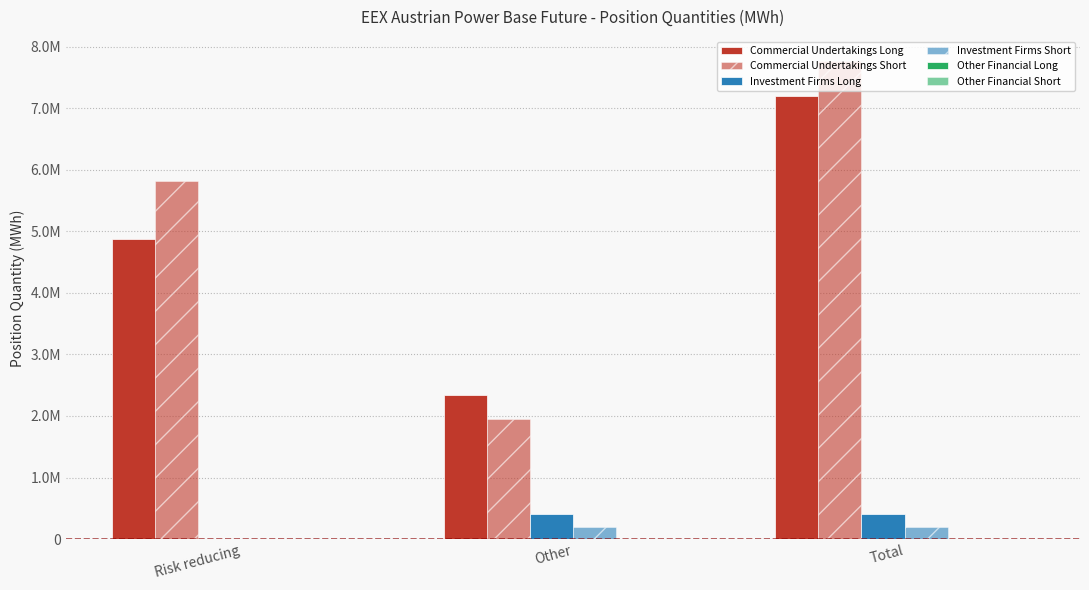

Rank the categories by Commercial Undertakings Short value from highest to lowest.

Total, Risk reducing, Other